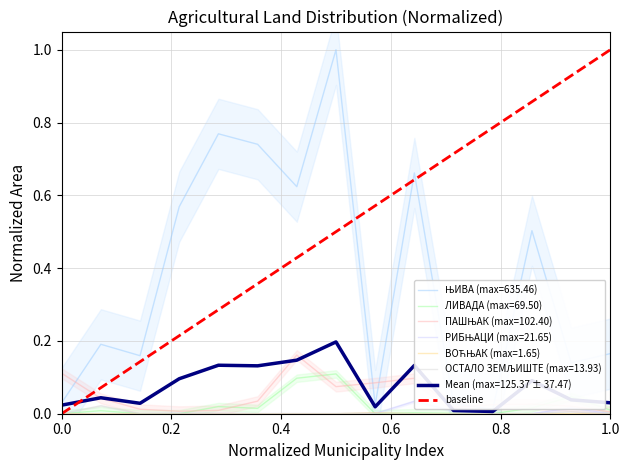

Is it true that the value at 0.0 is 0?

False